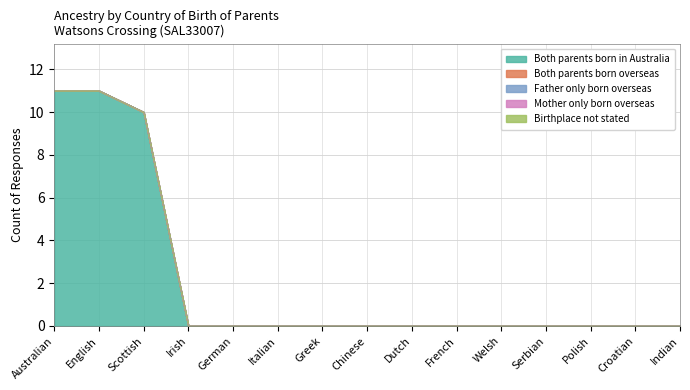

Which series has the largest range (max minus min)?

Both parents born in Australia